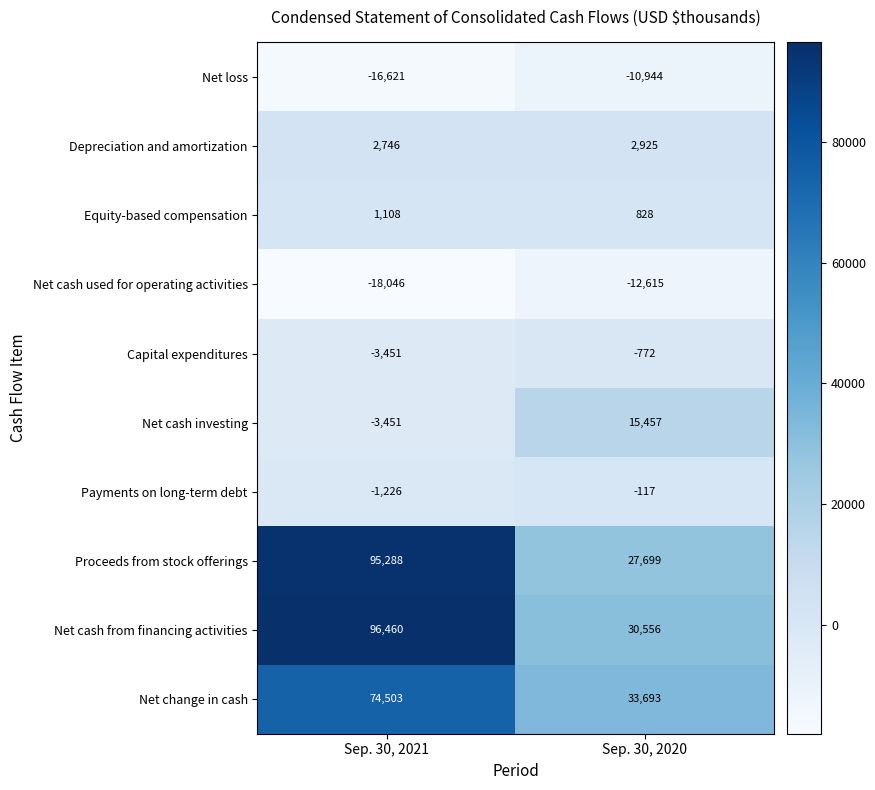

Is the value of Payments on long-term debt at Sep. 30, 2021 greater than the value of Equity-based compensation at Sep. 30, 2021?

No